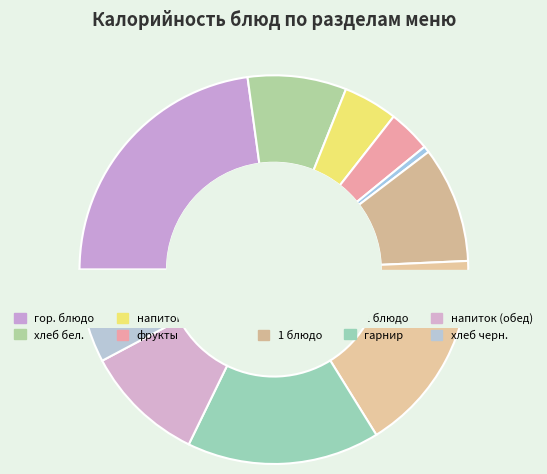

What percentage is the гарнир slice, to the nearest percent?

16%